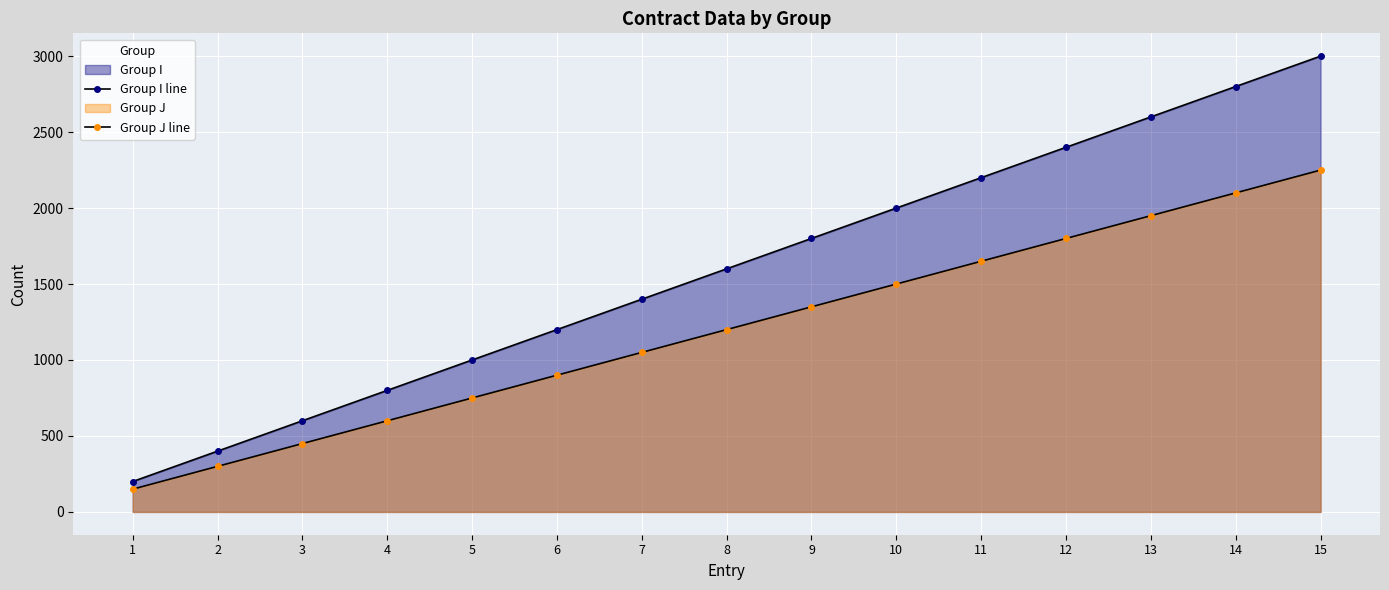

True or false: Group J line has a value of 2250 at 15.

True